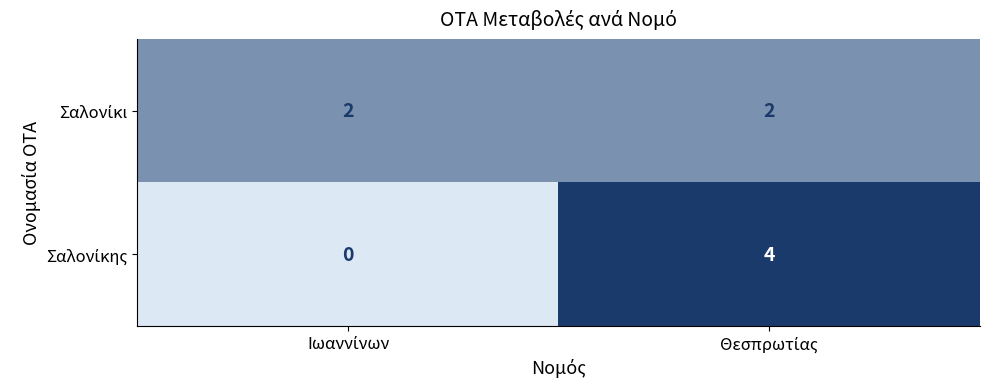

What is the greatest value displayed?

4